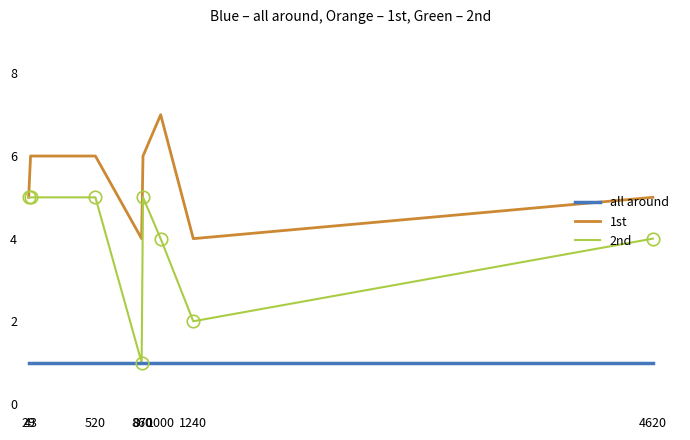

True or false: 1st and all around cross at least once.

False